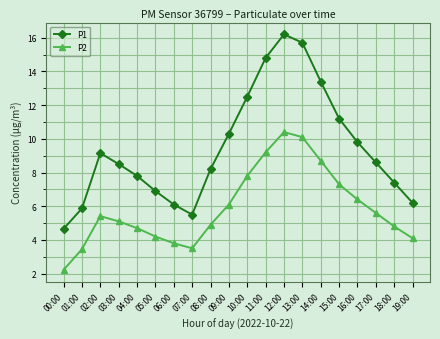

At which category does P2 reach its first local peak?

02:00